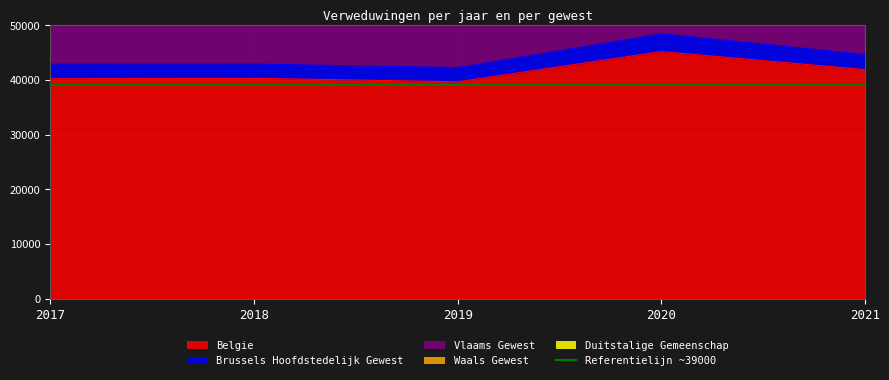

Reading right to left, list all the values displayed in this chart.

Belgie: 41885	45182	39660	40299	40221
Brussels Hoofdstedelijk Gewest: 2763	3247	2596	2602	2674
Vlaams Gewest: 25712	26801	24391	24650	24447
Waals Gewest: 13410	15134	12673	13047	13100
Duitstalige Gemeenschap: 332	301	274	301	303